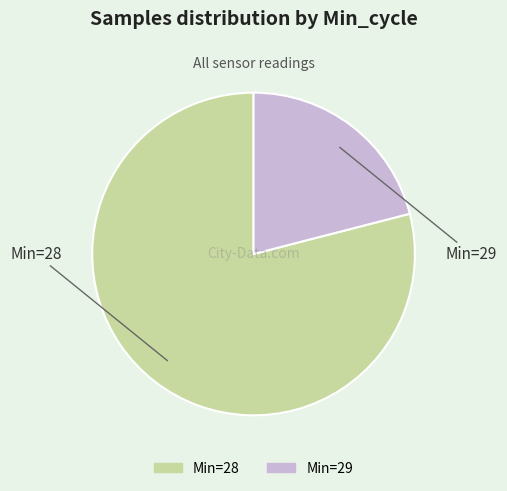

Is there any slice that represents more than half of the pie?

Yes